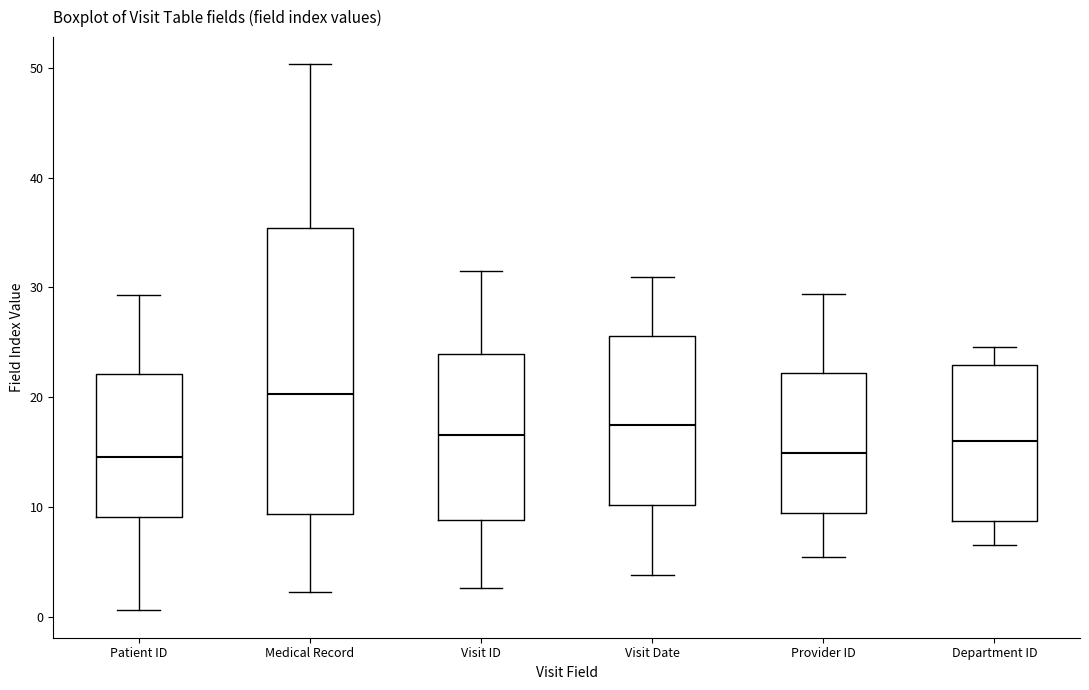

Reading left to right, transcribe this box plot: for each box, give where its median line is, the range the box spans, and where its two whiskers end, as read against the y-axis. The values are not printed on the chart, so give them approximately, as read against the axis.

Patient ID: median 15, box 9 to 22, whiskers 1 to 29
Medical Record: median 20, box 9 to 35, whiskers 2 to 50
Visit ID: median 17, box 9 to 24, whiskers 3 to 31
Visit Date: median 18, box 10 to 26, whiskers 4 to 31
Provider ID: median 15, box 9 to 22, whiskers 6 to 29
Department ID: median 16, box 9 to 23, whiskers 7 to 25